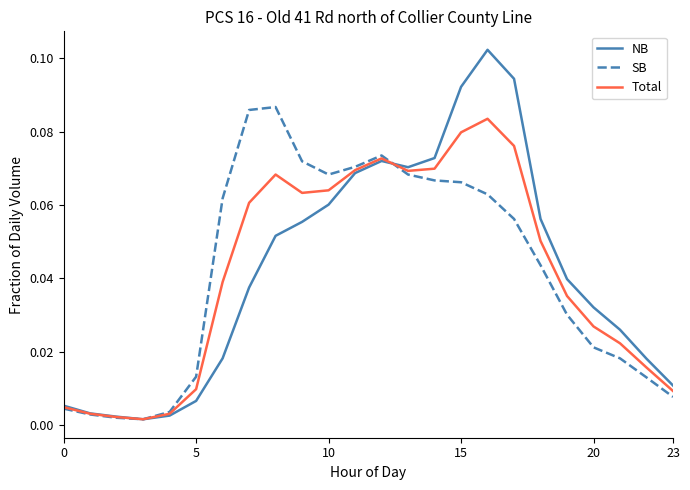

Which series has the widest spread of values?

NB